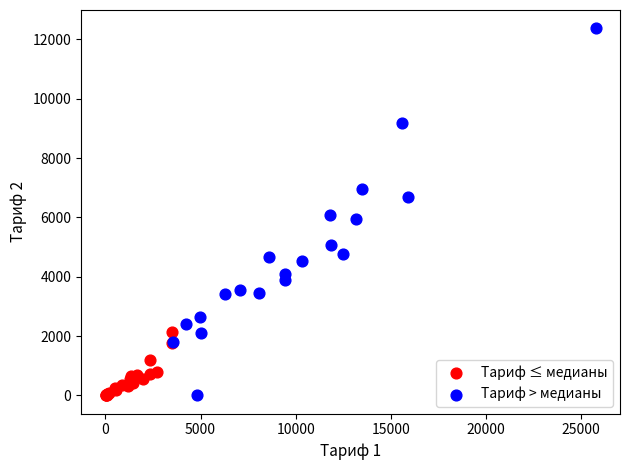

Which series contains the highest Y value?

Тариф > медианы